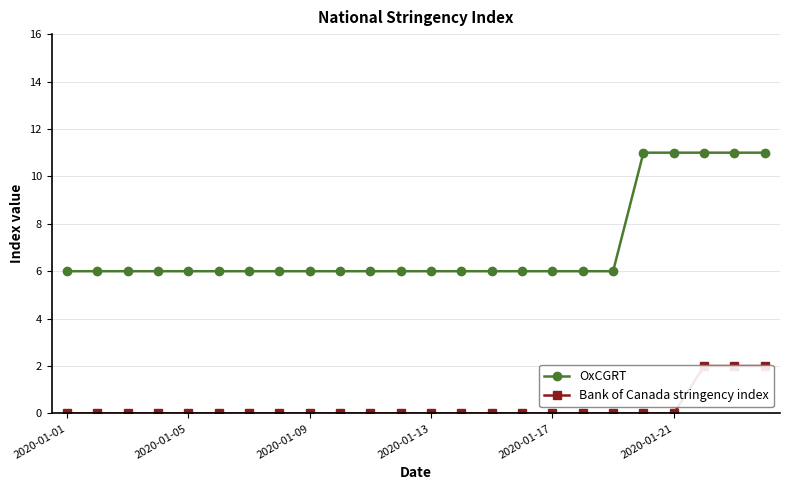

How many Bank of Canada stringency index values are between 0 and 1?

21